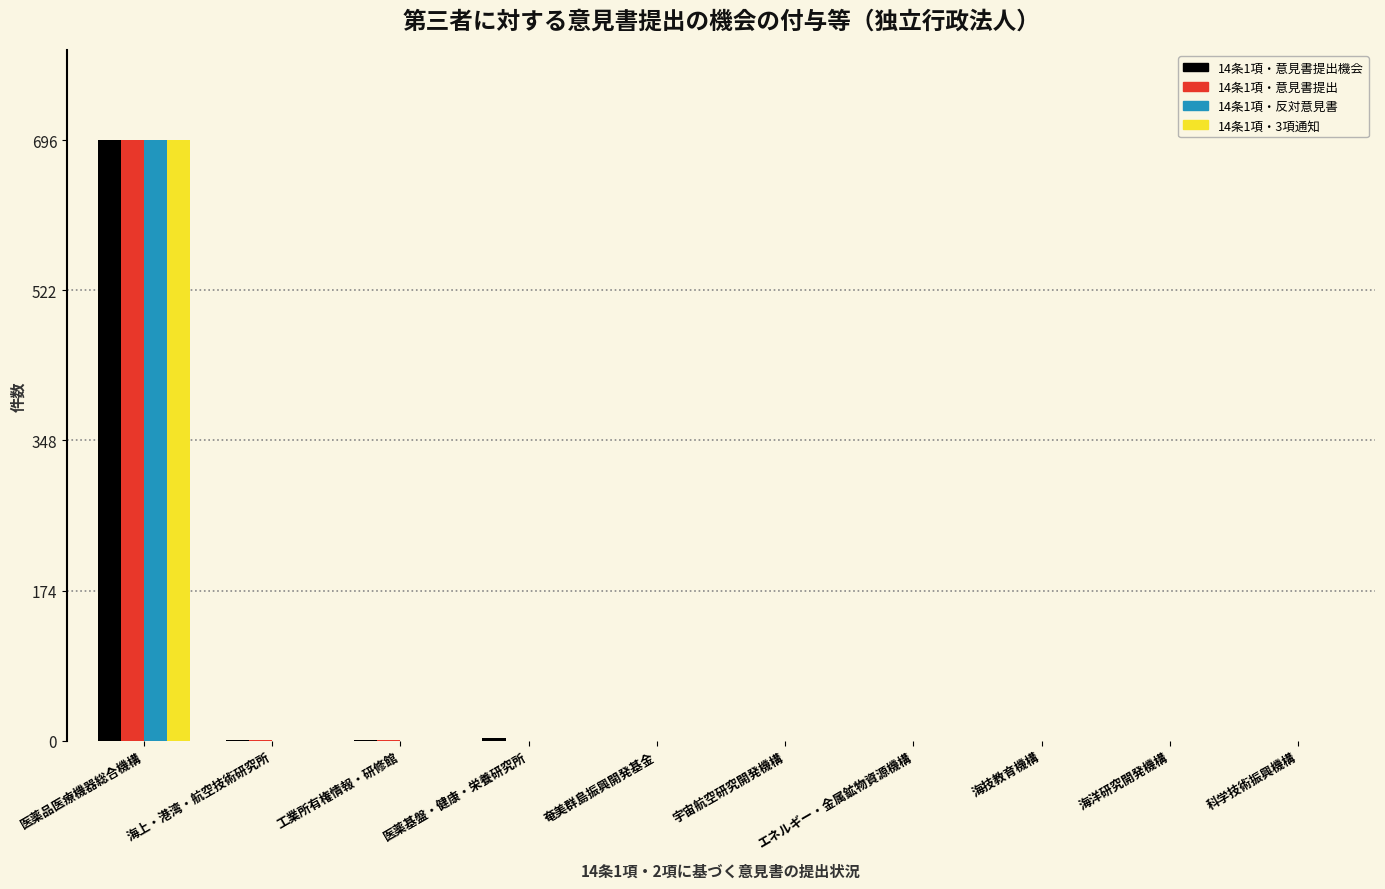

What is the greatest value displayed?

696